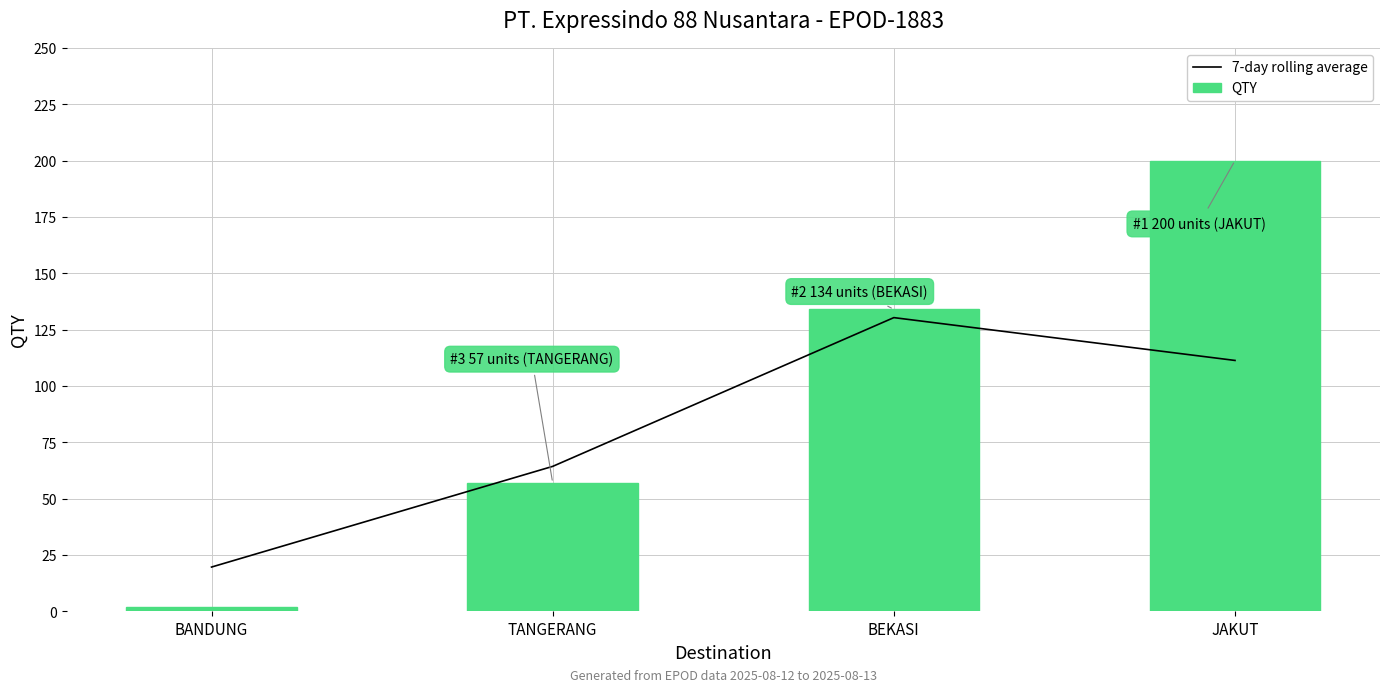

Reading left to right, transcribe all the data shown in this chart.

7-day rolling average: 19.7	64.3	130.3	111.3
QTY: 2.0	57.0	134.0	200.0